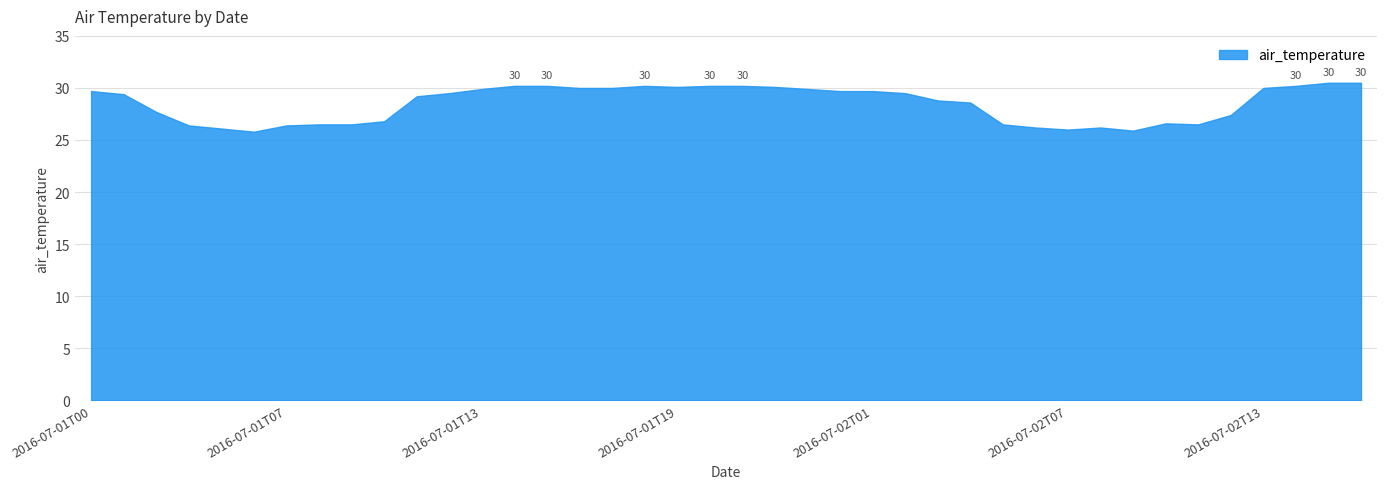

At which category does the chart reach its peak across all series?

2016-07-02T15